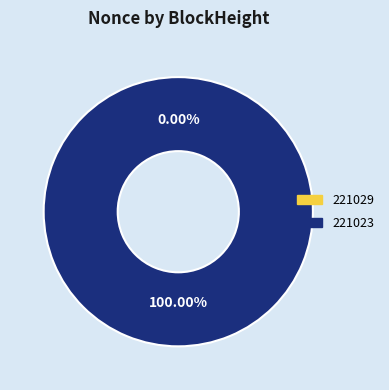

Rank the categories by value from lowest to highest.

221029, 221023